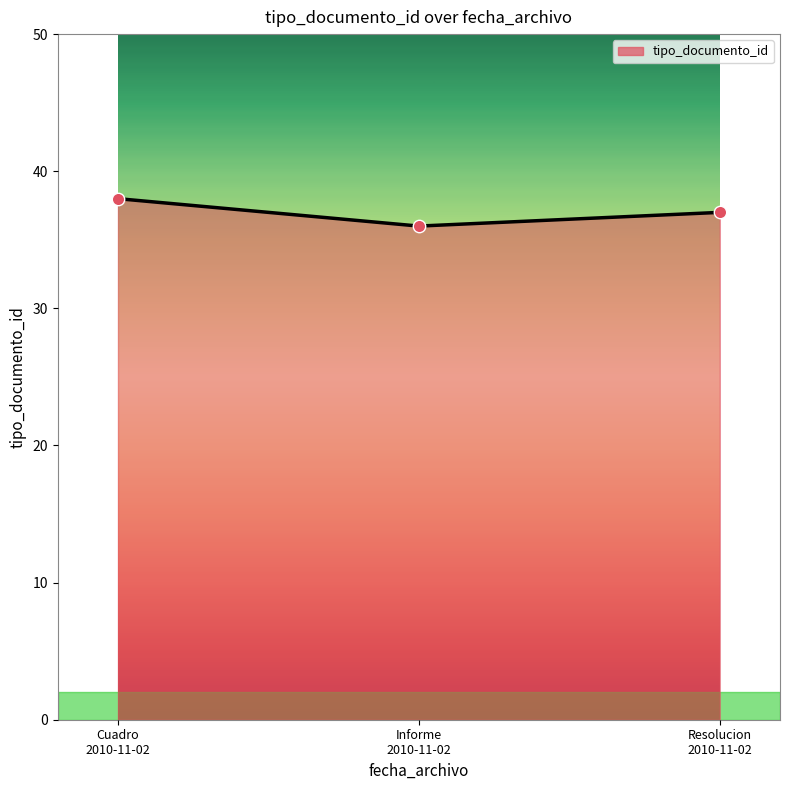

Between Resolucion
2010-11-02 and Cuadro
2010-11-02, which is larger?

Cuadro
2010-11-02